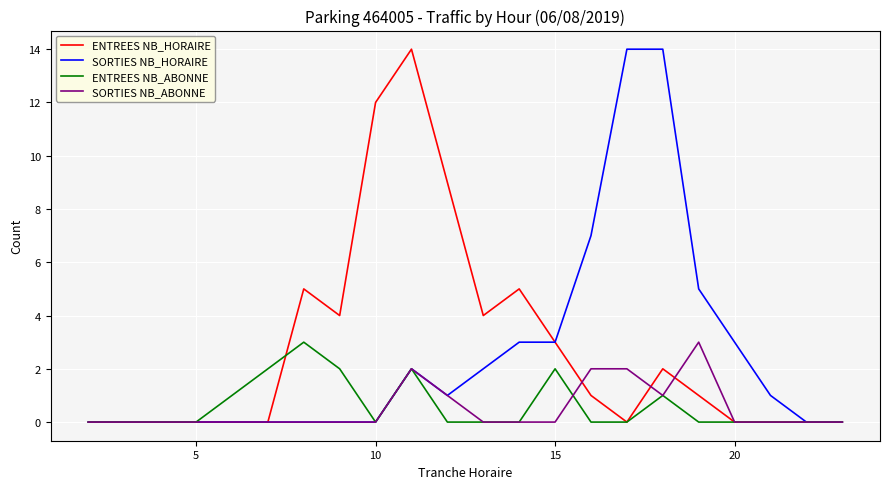

Which series has the largest total across all categories?

ENTREES NB_HORAIRE